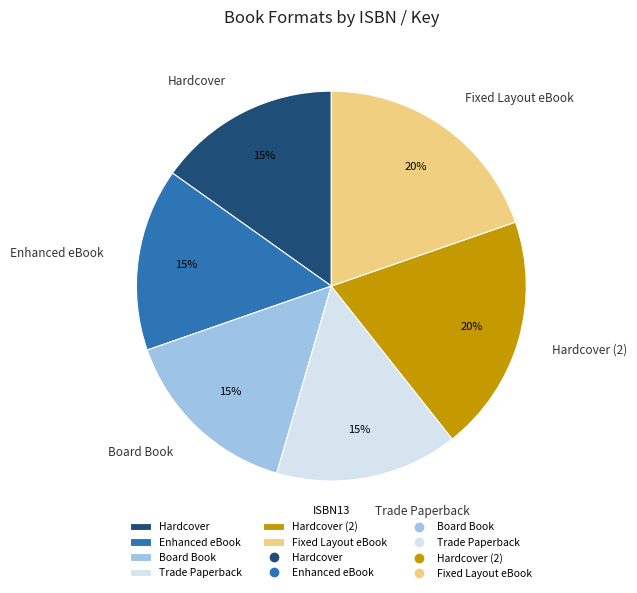

How many slices are in this pie chart?

6